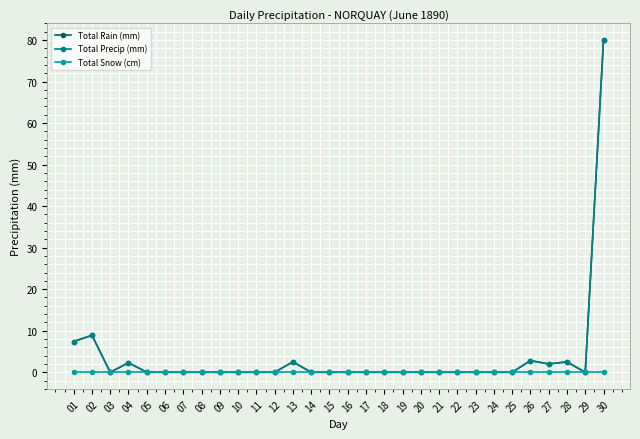

True or false: Total Rain (mm) has a value of 0.0 at 12.

True